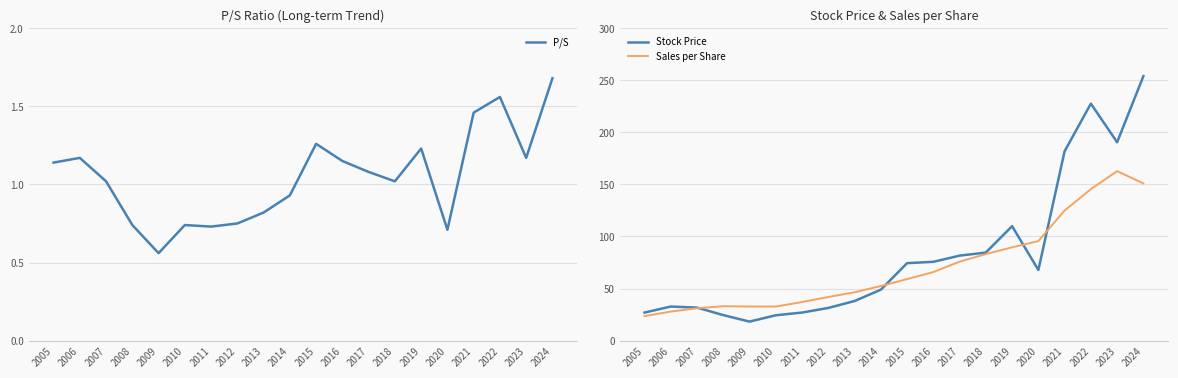

Where is the first local maximum for Sales per Share?

2008